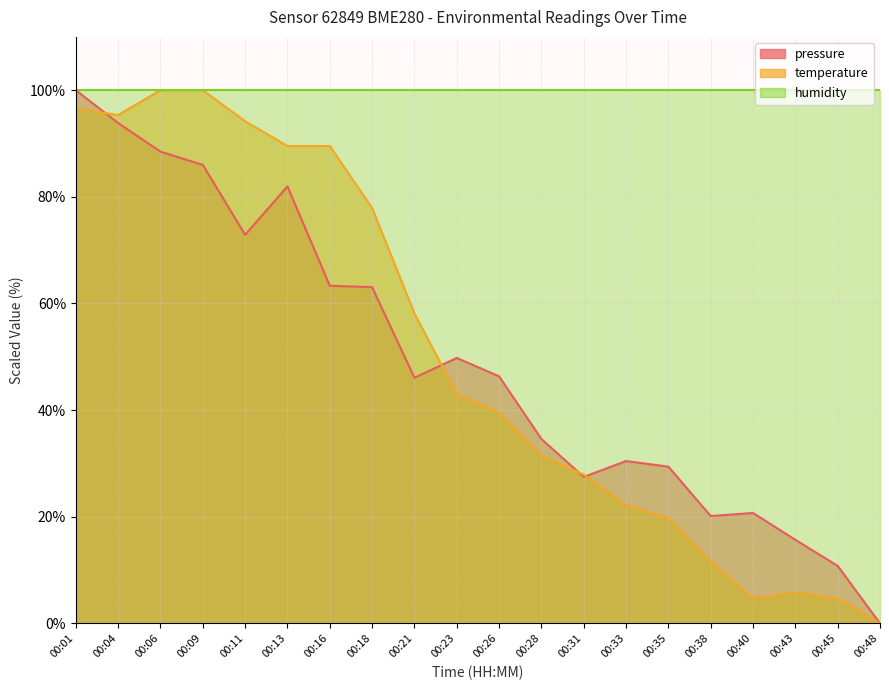

Between which two adjacent categories do temperature and pressure first intersect?

00:01 and 00:04